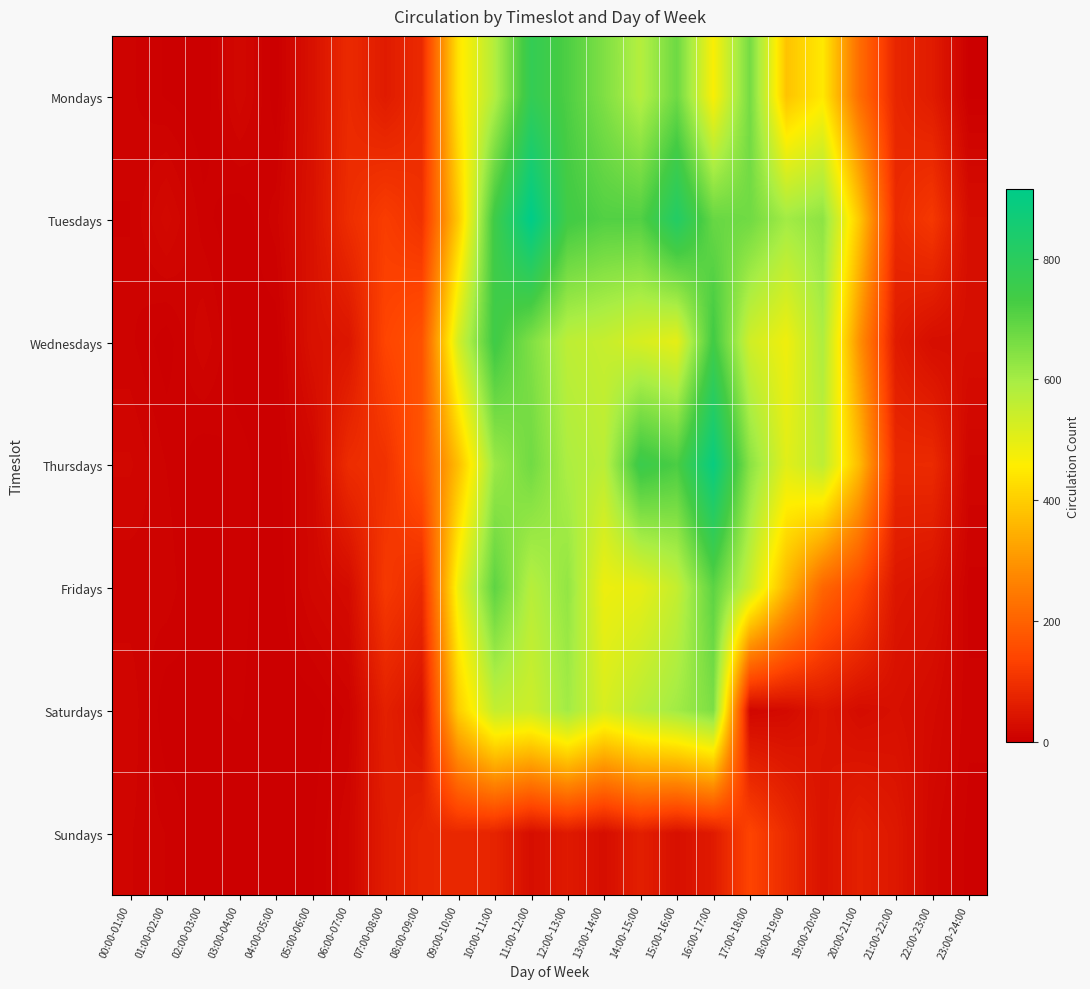

What is the spread (max minus min) of values at 04:00-05:00?

9